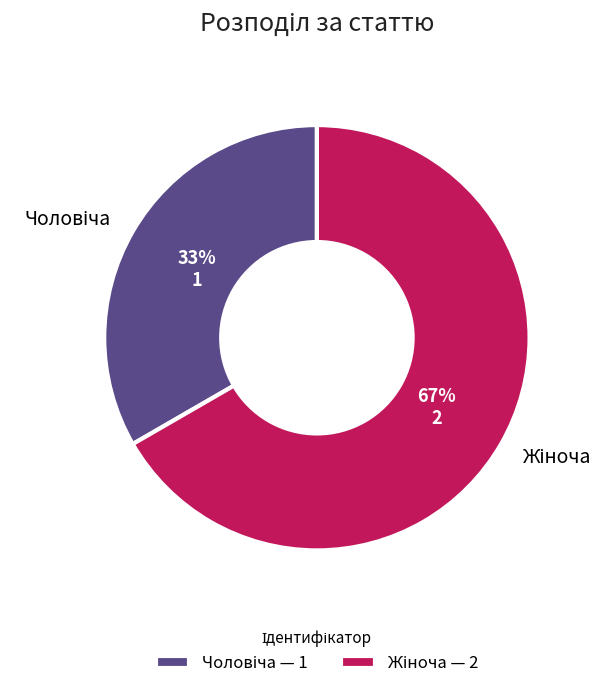

To the nearest percent, what is the average slice percentage?

50%